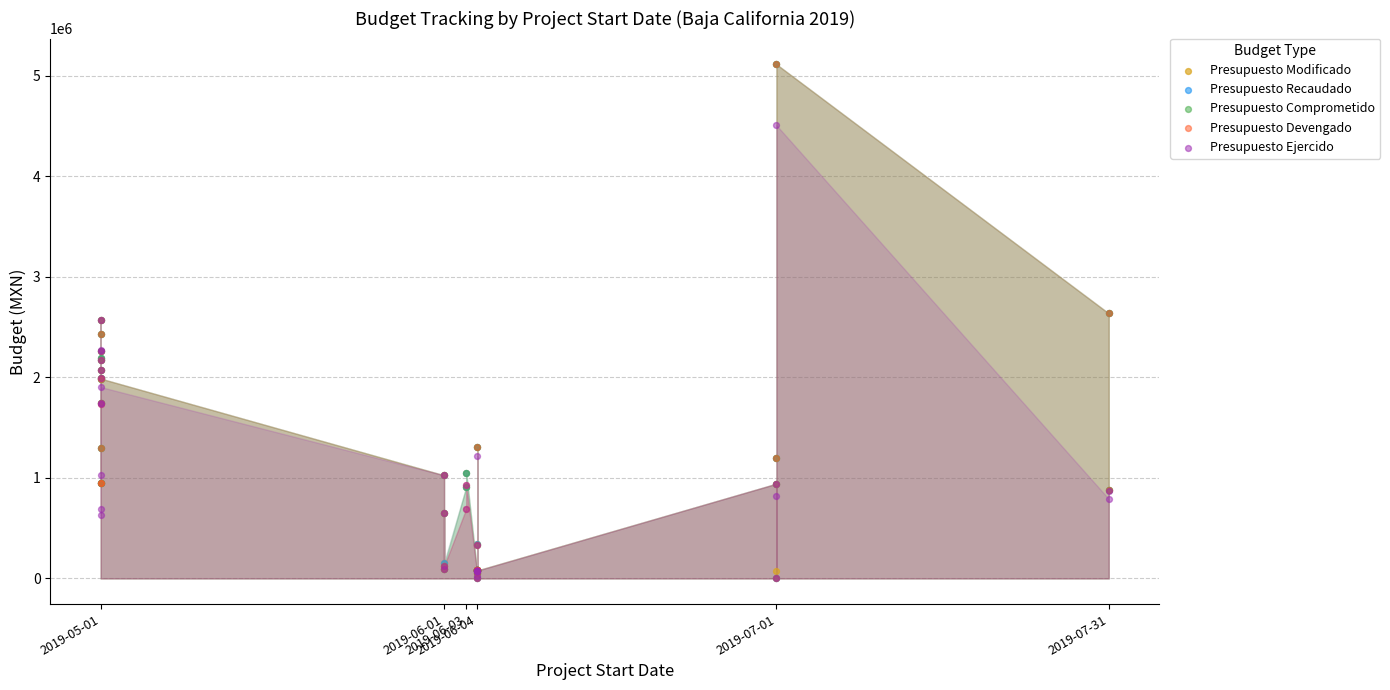

What are all the series names shown in the legend?

Presupuesto Modificado, Presupuesto Recaudado, Presupuesto Comprometido, Presupuesto Devengado, Presupuesto Ejercido